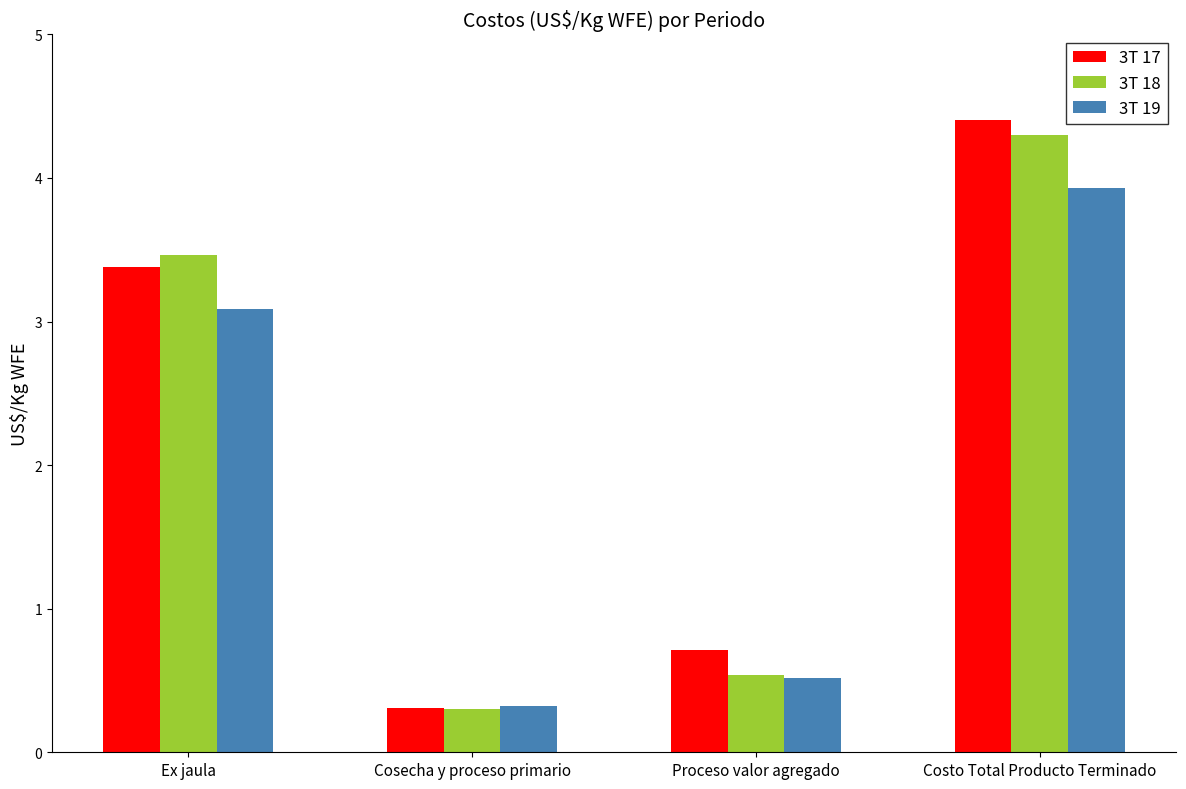

How many bars are there in total?

12